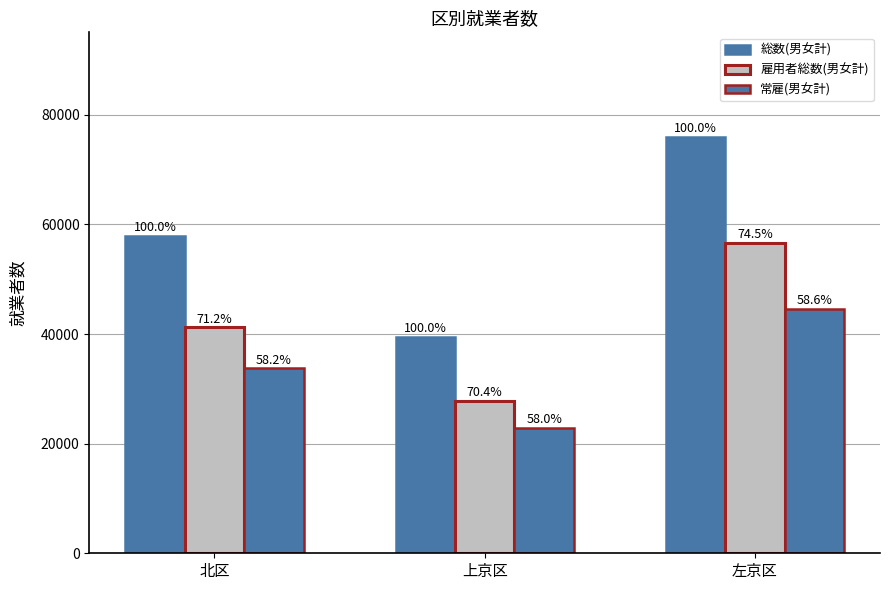

Are the bars horizontal?

No